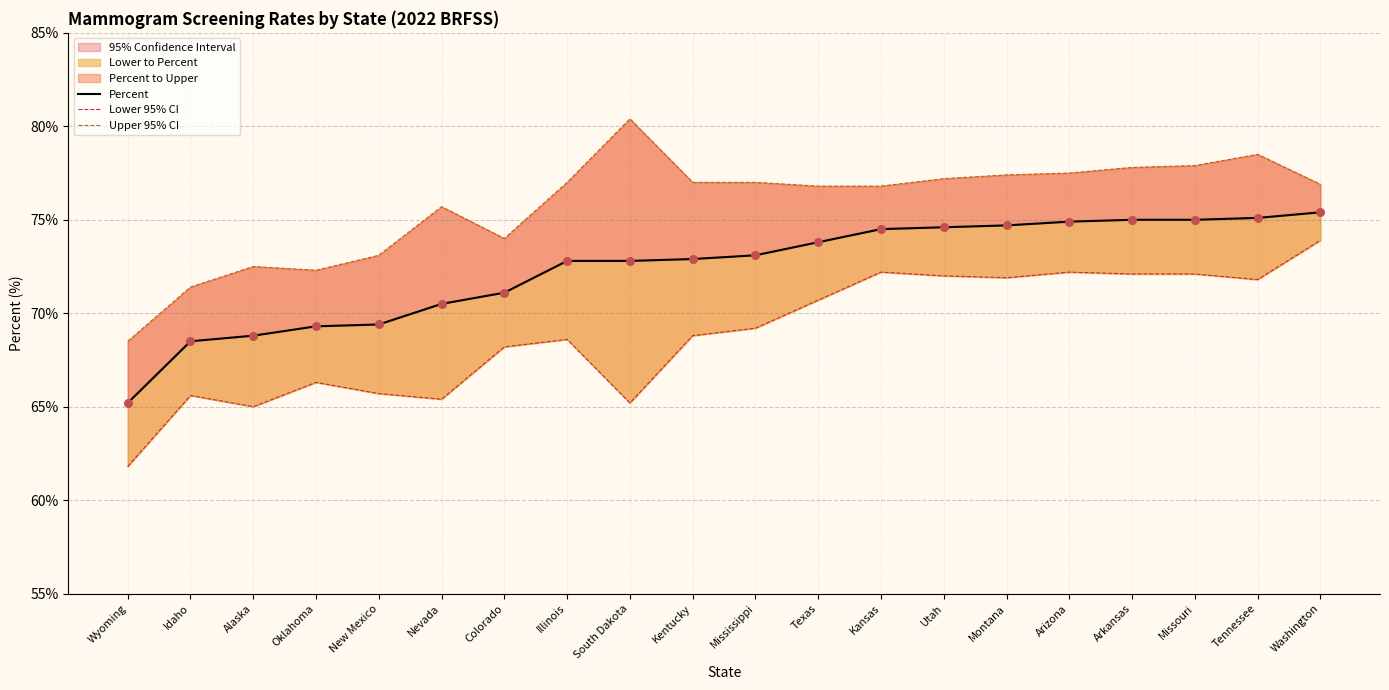

Which series has the largest total across all categories?

Upper 95% CI